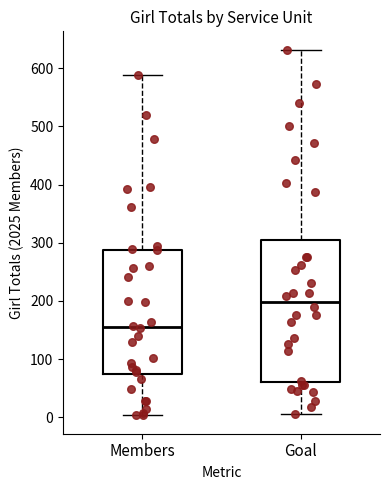

Comparing the boxes themselves (not the whiskers), which one is the tallest?

Goal